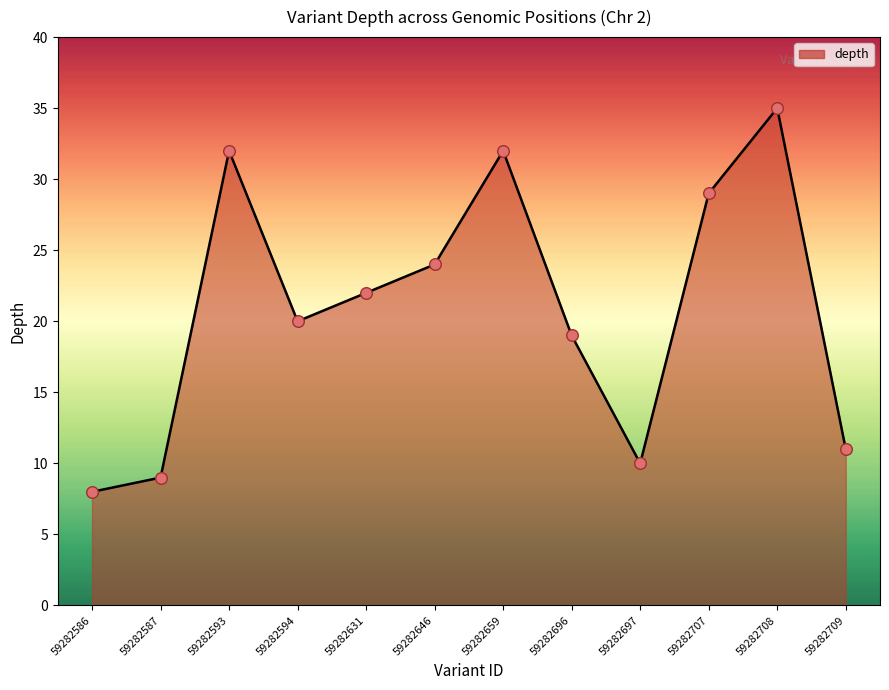

What is the ratio of the value at 59282707 to the value at 59282587?

3.2